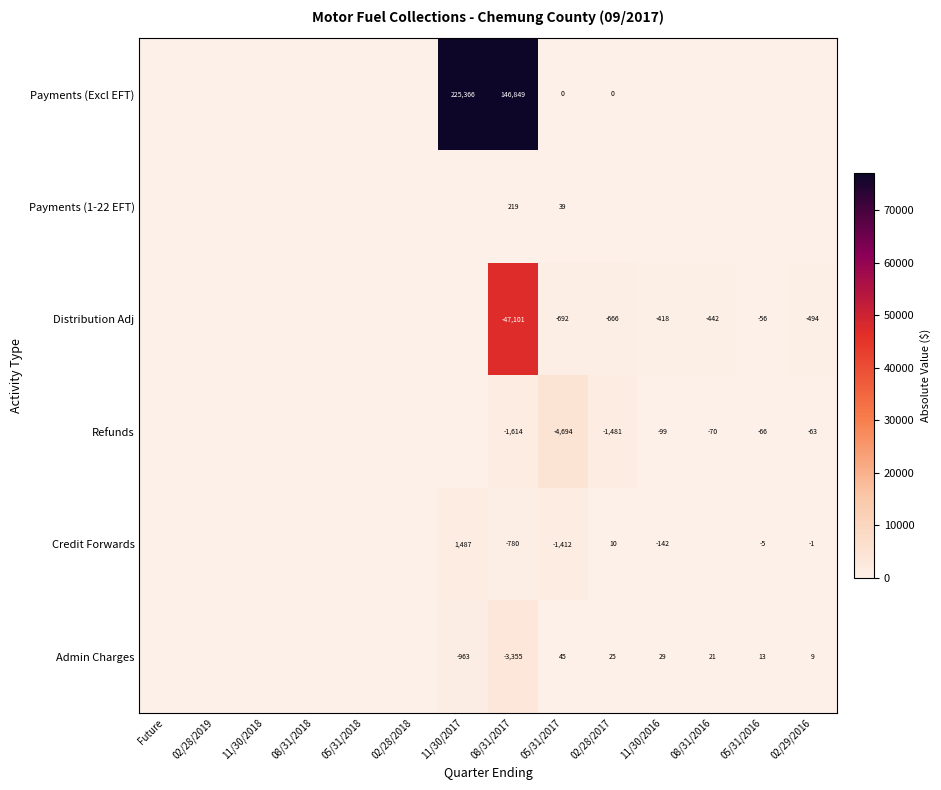

The Refunds series shows -2535 at 08/31/2017. True or false?

False